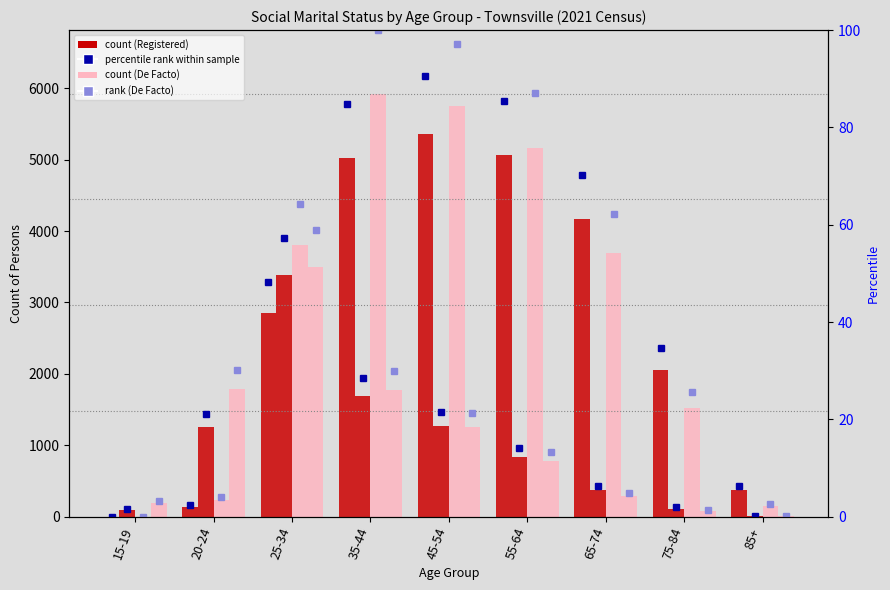

Which category has the highest value across all series?

35-44